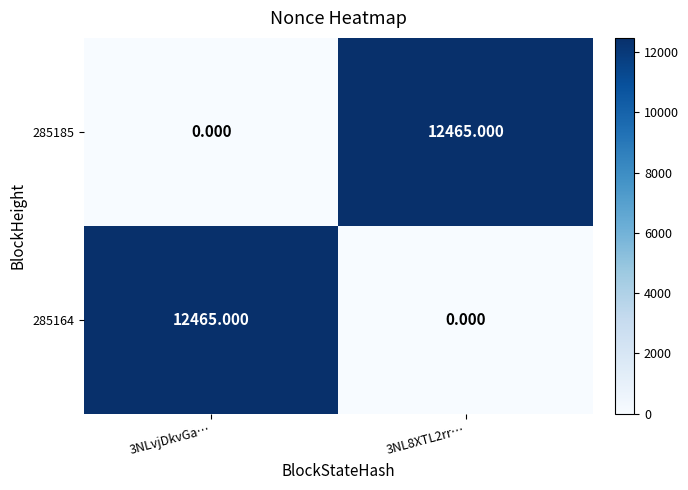

Is the value of 285164 at 3NL8XTL2rr… greater than the value of 285185 at 3NL8XTL2rr…?

No